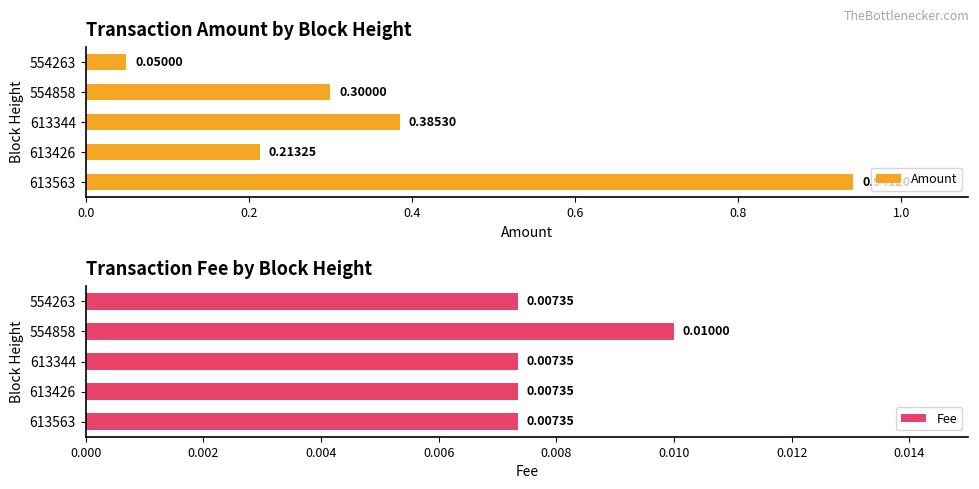

What is the average value of the Amount series?

0.4